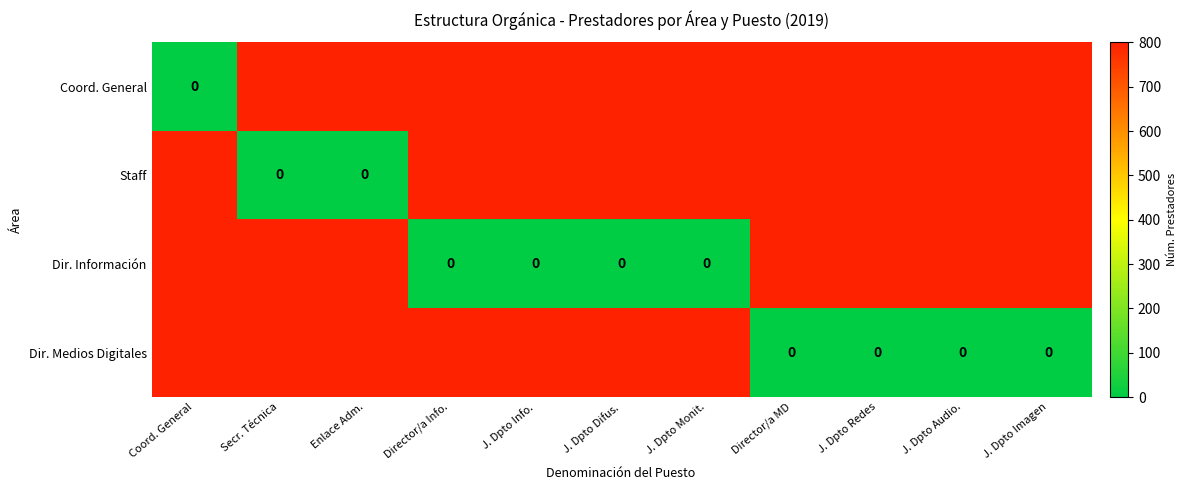

True or false: Dir. Medios Digitales has a value of 187 at Director/a Info..

False